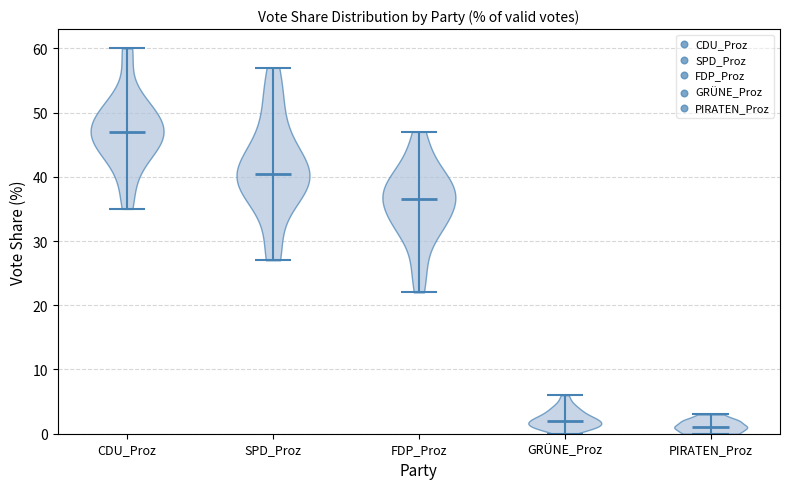

Reading left to right, read every violin against the y-axis: where its median line is, and the lowest and highest points it reaches. The values are not printed on the chart, so give them approximately, as read against the axis.

CDU_Proz: median line 47, lowest point 35, highest point 60
SPD_Proz: median line 41, lowest point 27, highest point 57
FDP_Proz: median line 37, lowest point 22, highest point 47
GRÜNE_Proz: median line 2, lowest point 0, highest point 6
PIRATEN_Proz: median line 1, lowest point 0, highest point 3